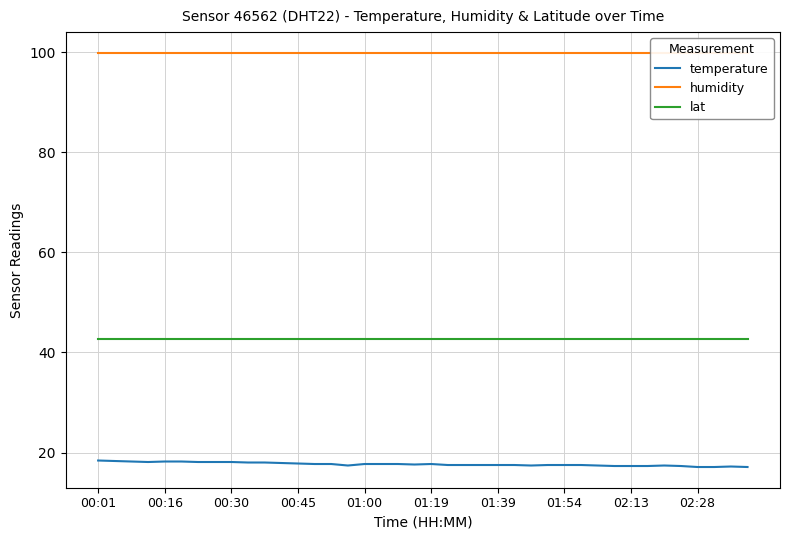

At 21, list the series in order from largest to smallest.

humidity, lat, temperature